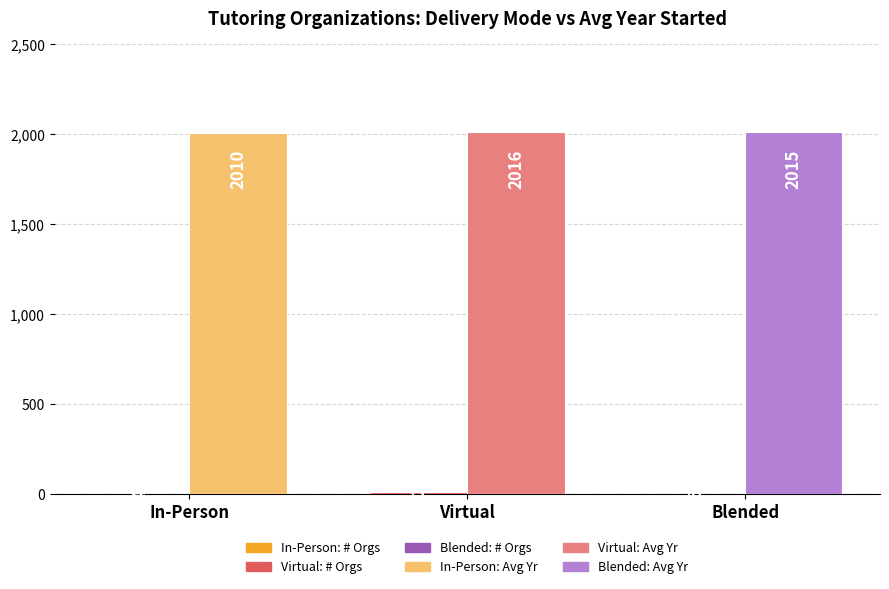

What is the greatest value displayed?

2016